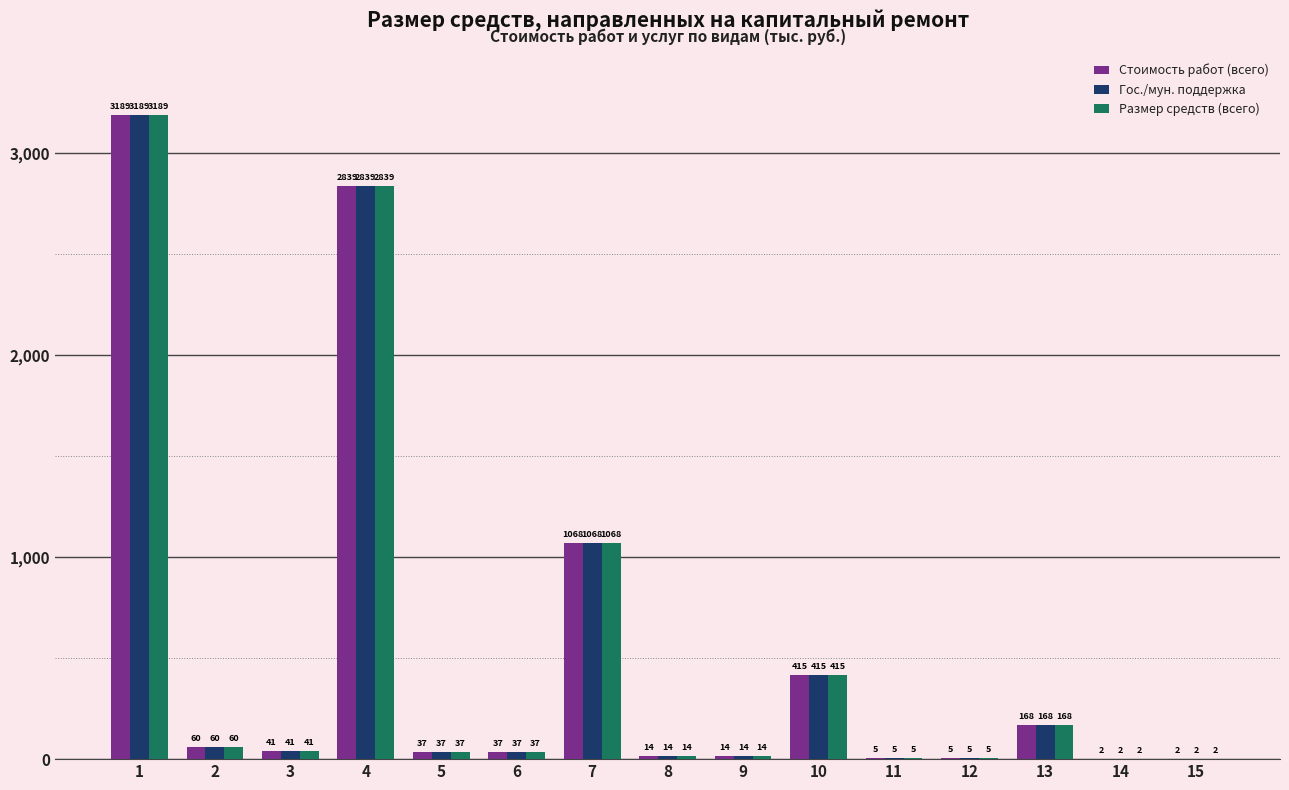

Where is Гос./мун. поддержка nearest to the value 1595?

7